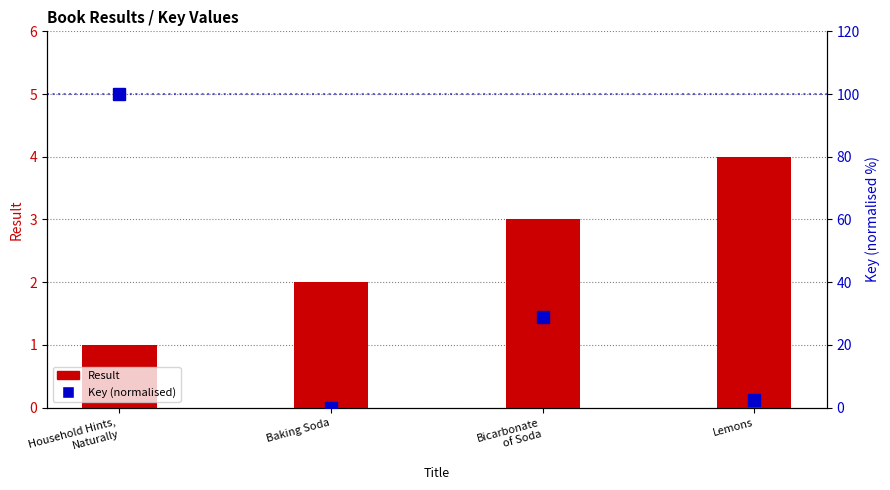

Are the bars grouped side by side (vs. stacked)?

Yes